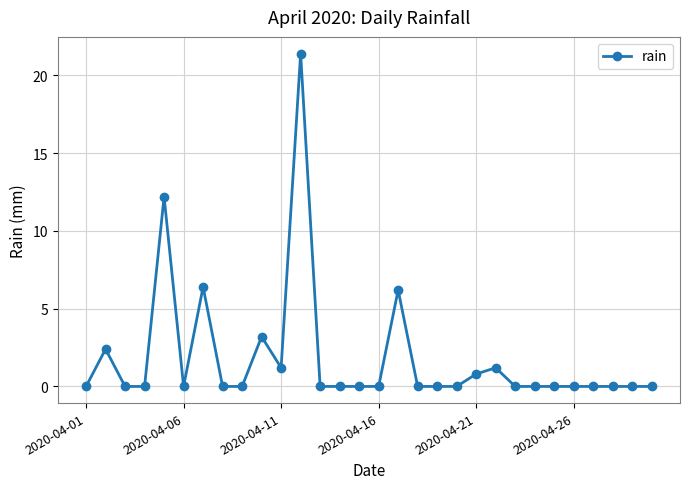

What is the average value?

1.8